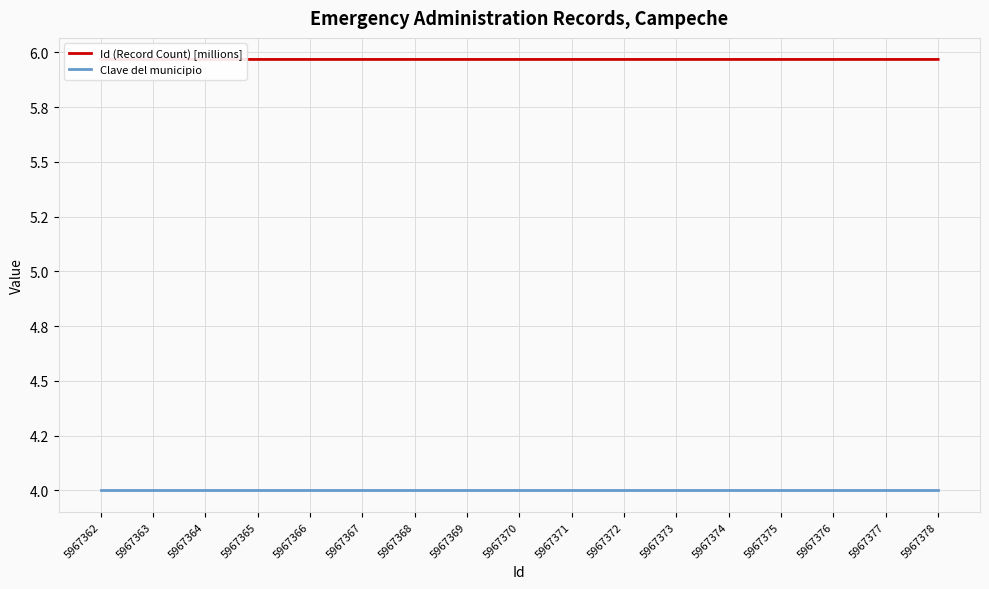

True or false: Id (Record Count) [millions] and Clave del municipio intersect in this chart.

False